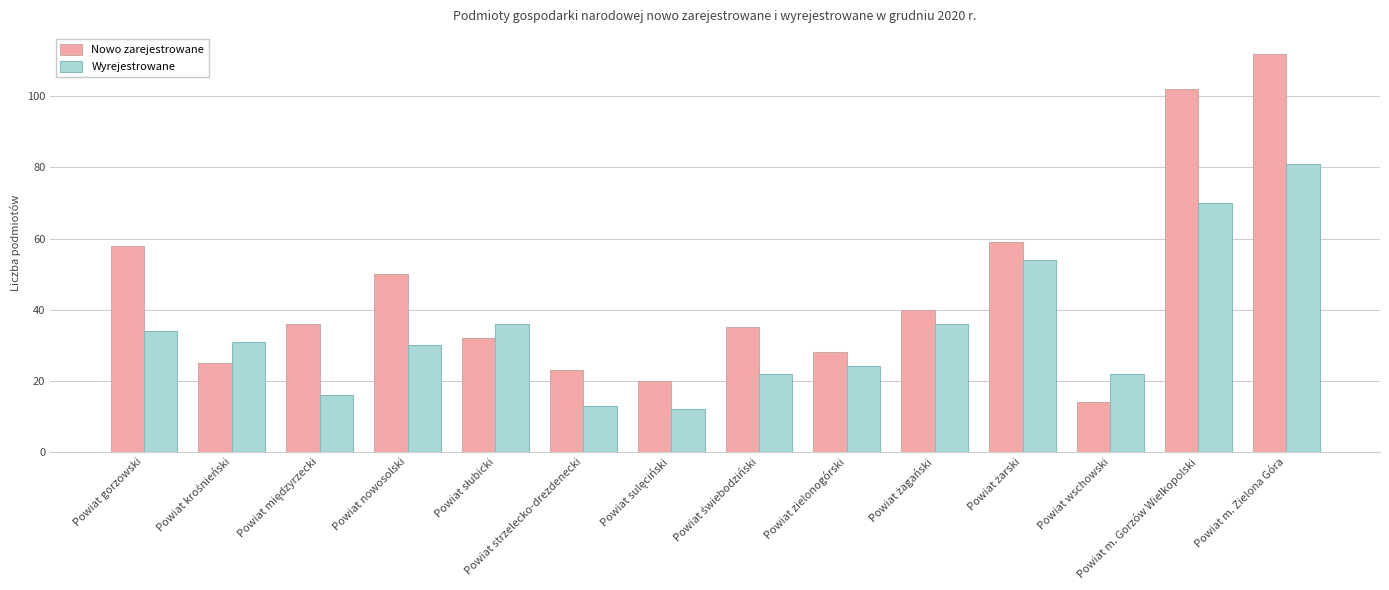

What is the label of the 13th bar from the left?

Powiat m. Gorzów Wielkopolski